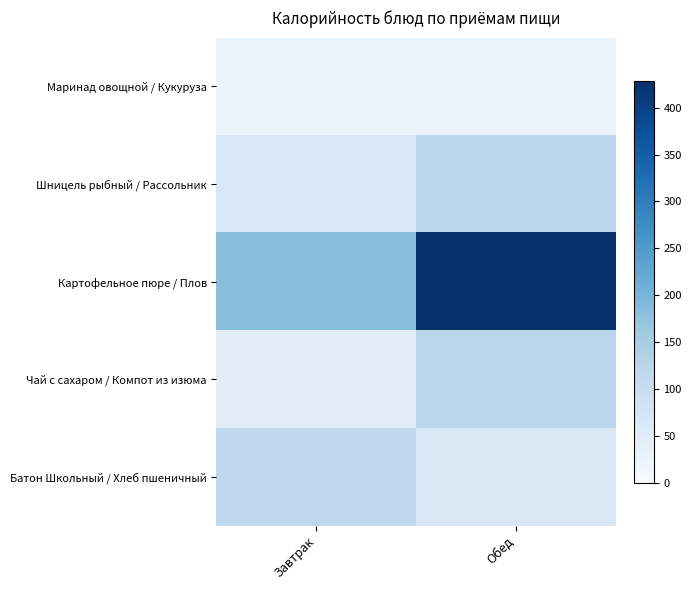

What is the difference between the highest and lowest values at Завтрак?

154.1